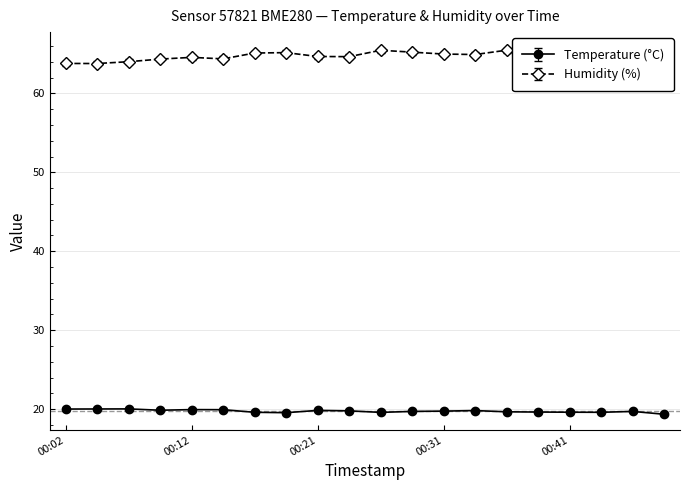

Is this an area chart (filled region under the line)?

No